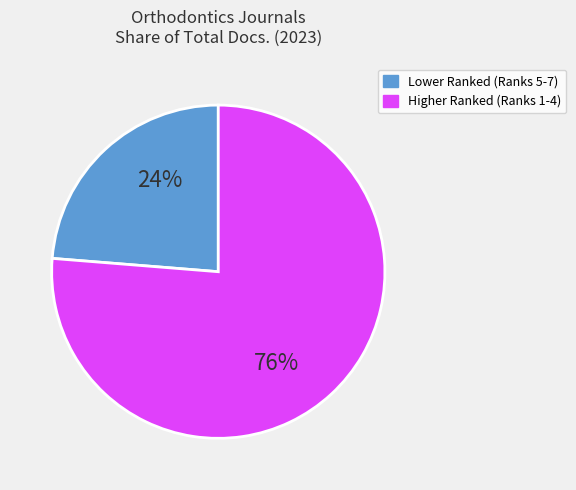

To the nearest percent, what is the average slice percentage?

50%